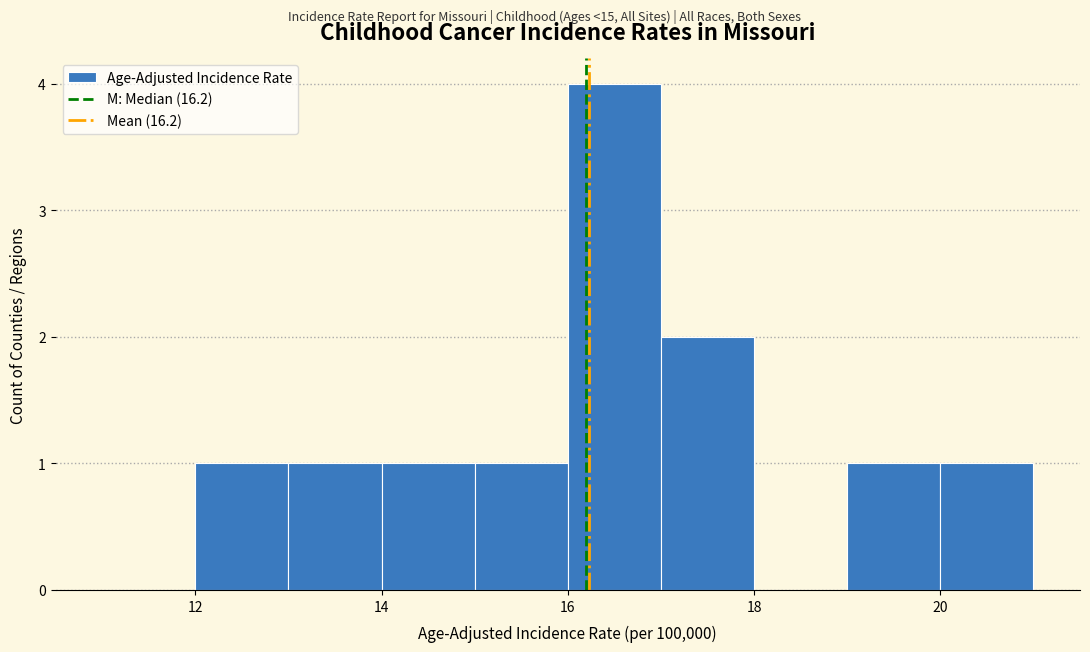

How tall is the bar that spans 16 to 17 on the x-axis? The values are not printed on the chart, so give them approximately, as read against the axis.

4